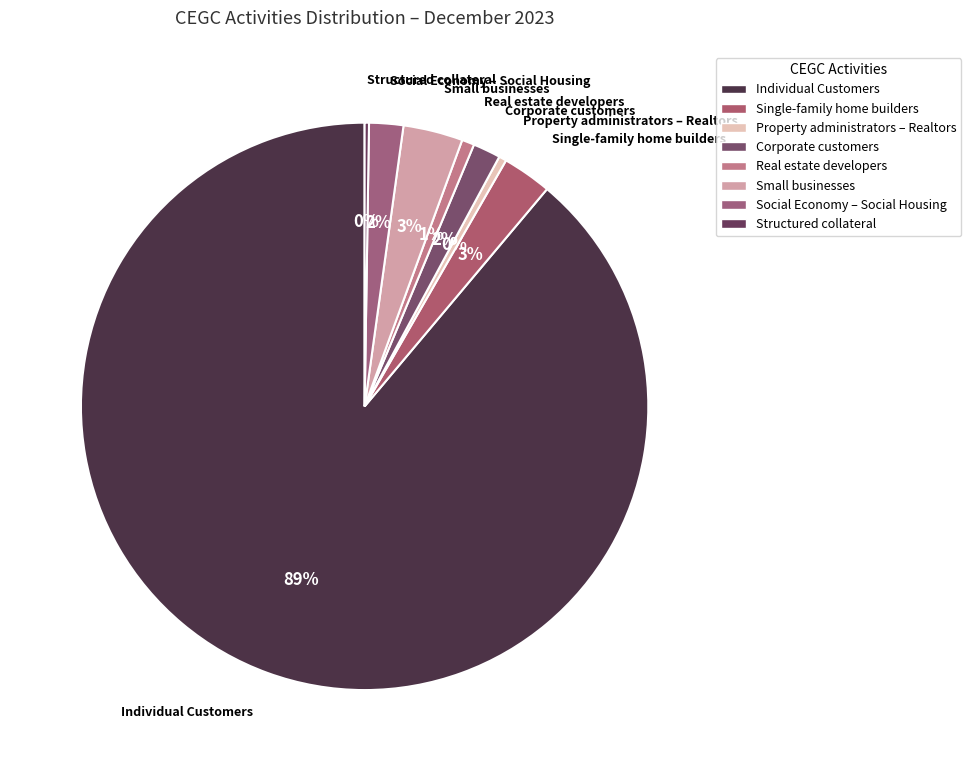

Which slice is the largest?

Individual Customers